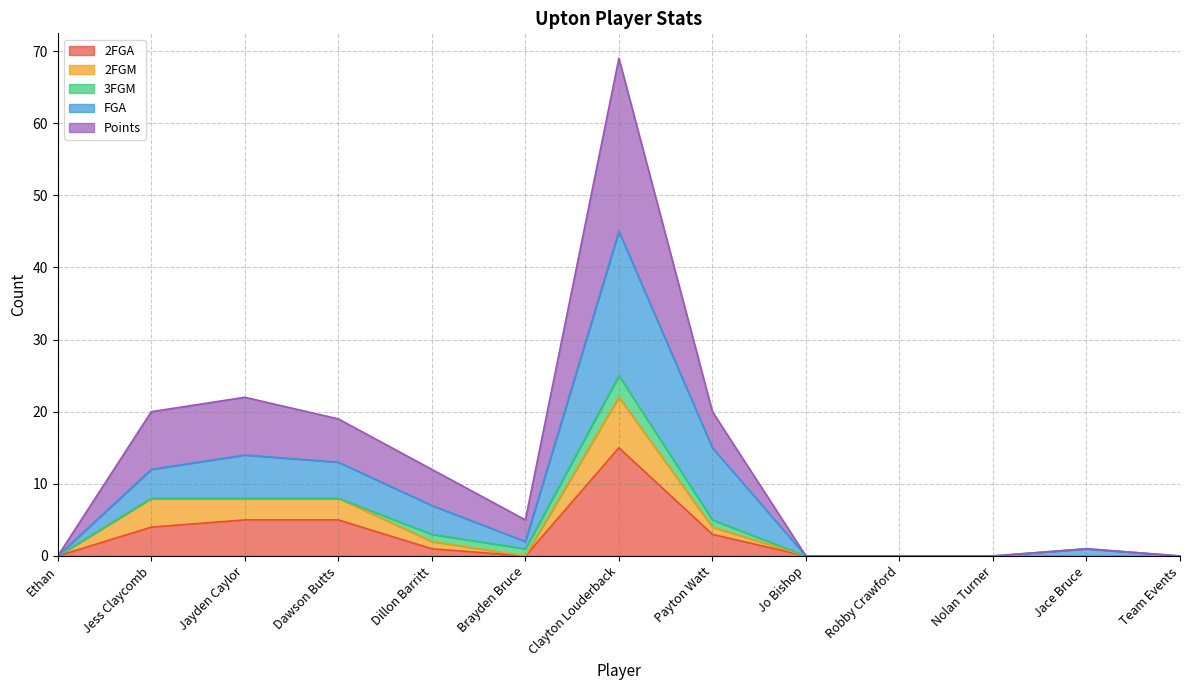

What position from the left is Jess Claycomb?

2